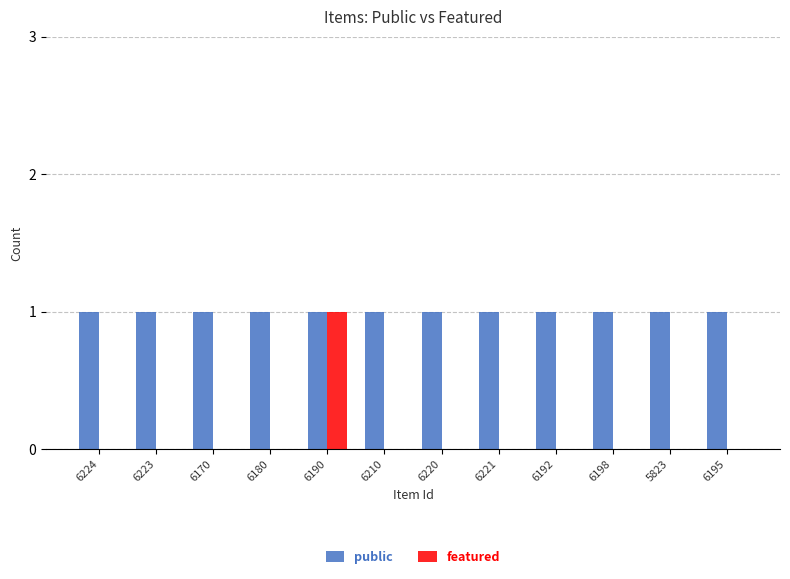

At which category is the sum across all series the highest?

6190